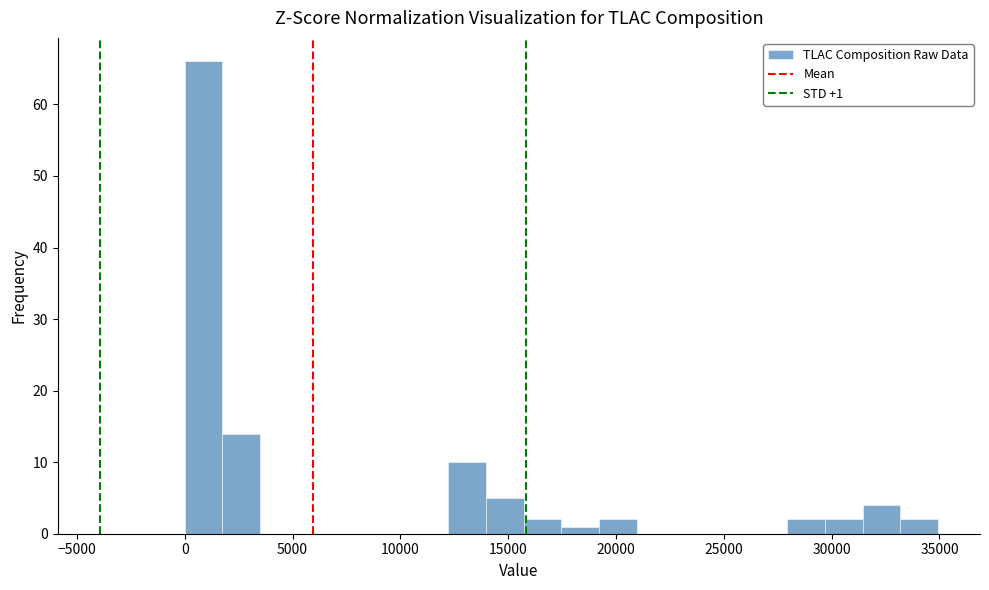

Around what value on the x-axis is the tallest bar? Give the approximate position of its centre, as read against the axis.

1000